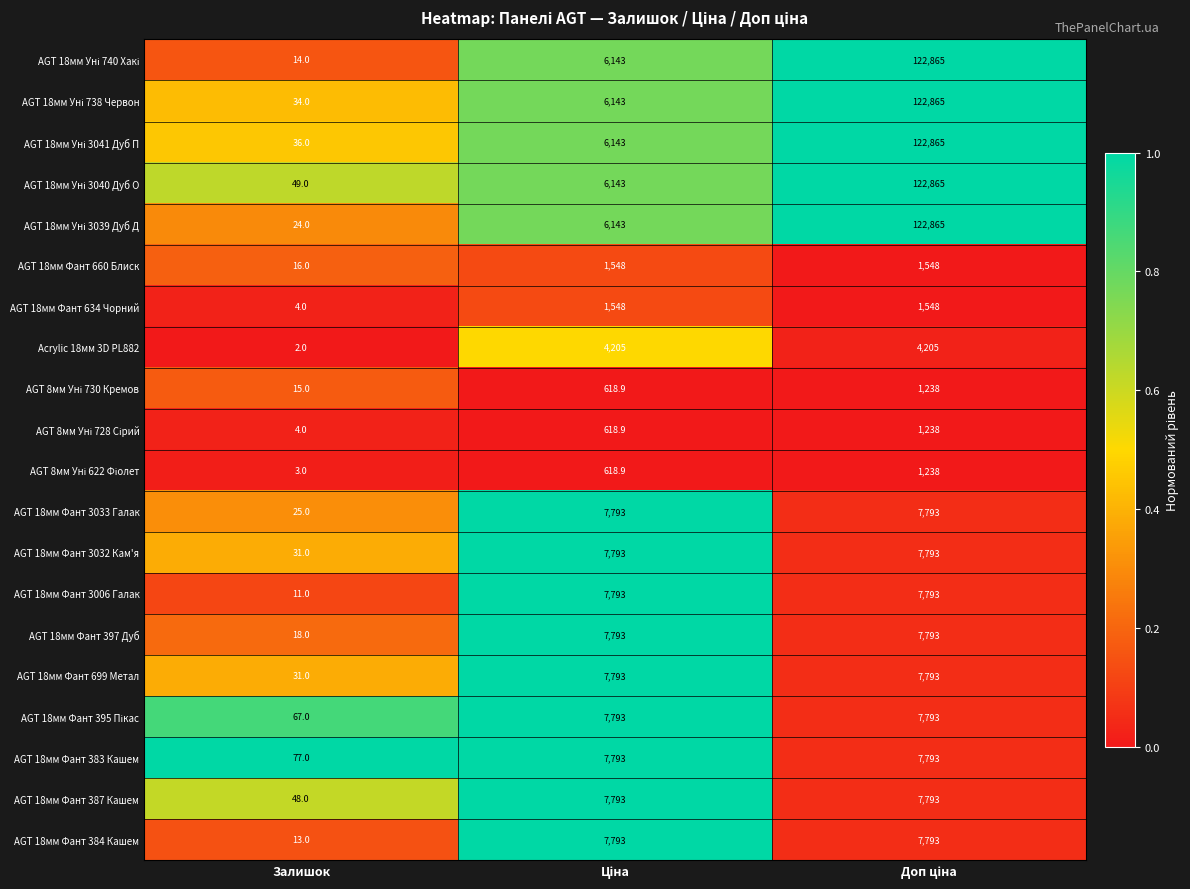

Which category has the lowest value in the AGT 18мм Фант 660 Блиск series?

Залишок